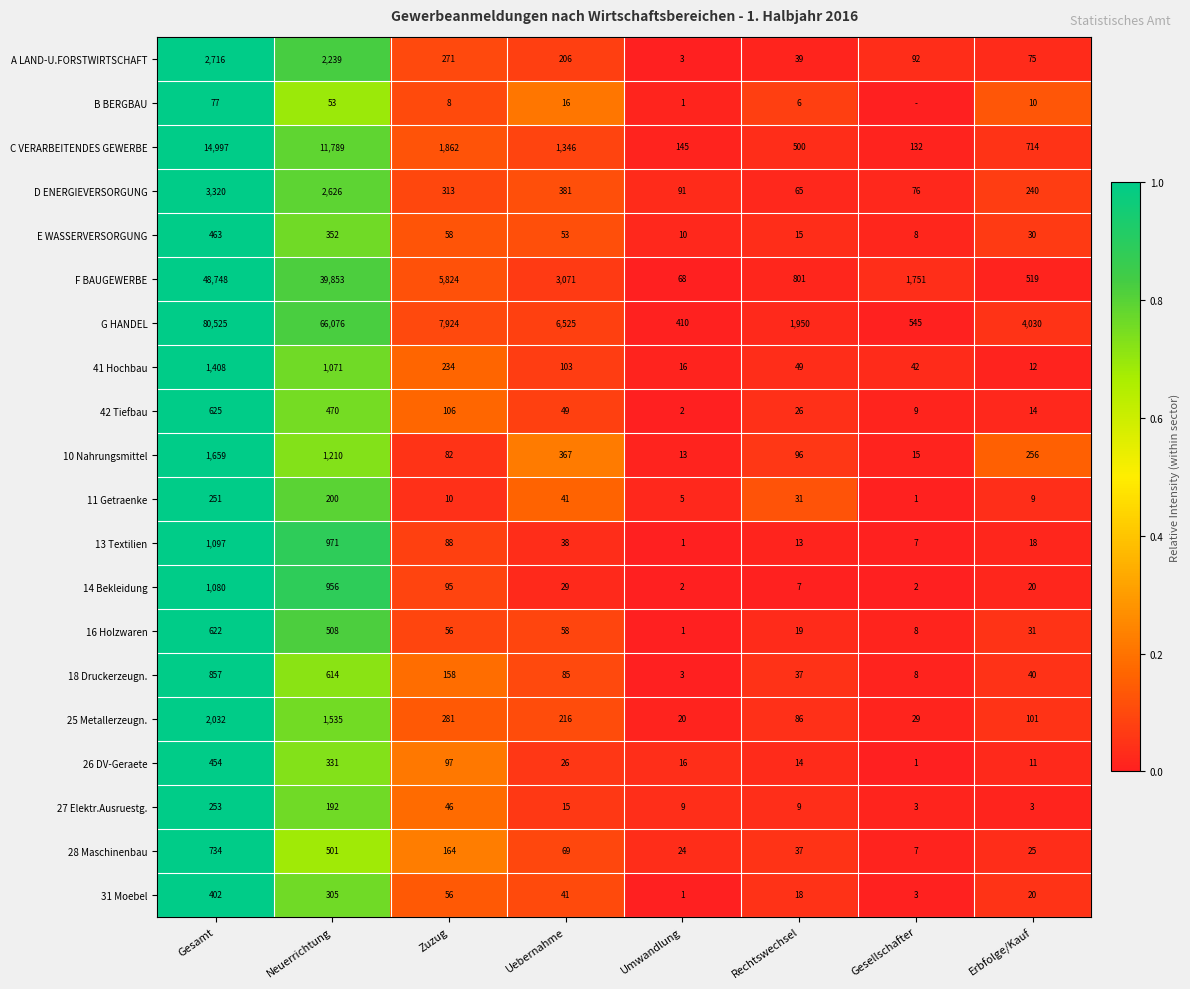

Is it true that 26 DV-Geraete equals 4 at Erbfolge/Kauf?

False